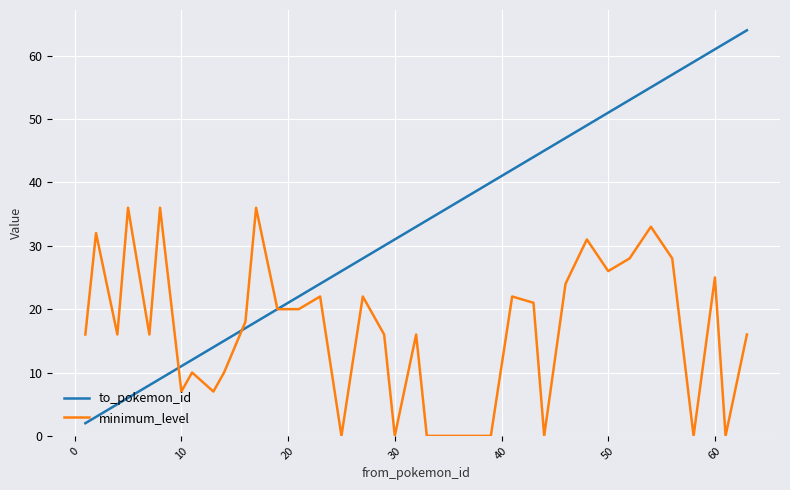

How many lines are shown in the chart?

2